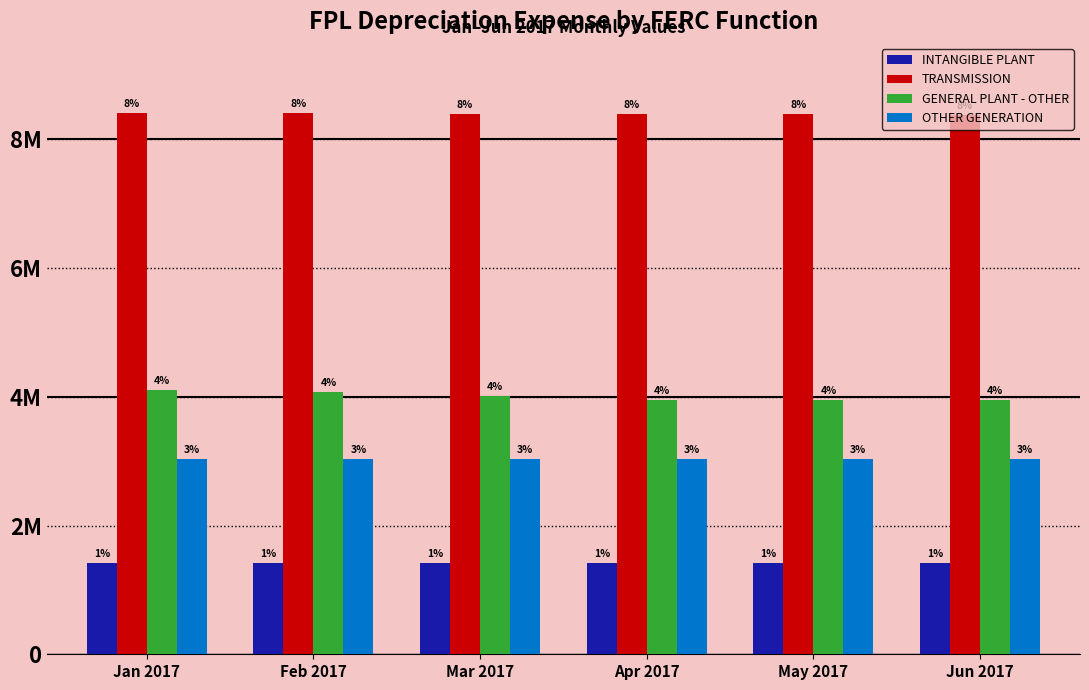

Are the bars grouped side by side (vs. stacked)?

Yes